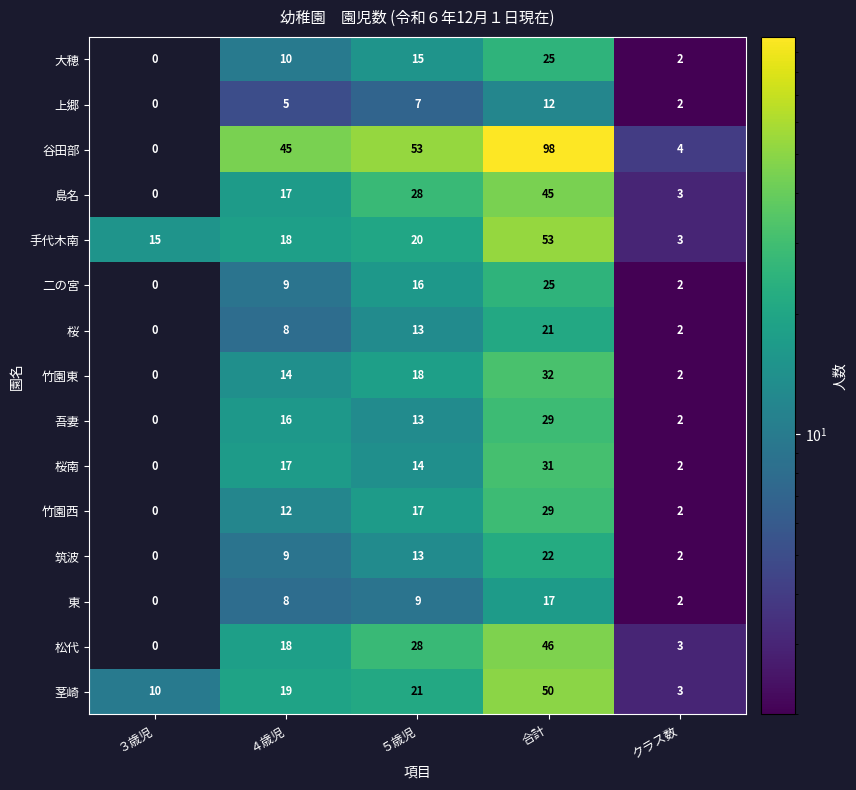

What is the difference between the second highest and minimum values in the 竹園西 series?

17